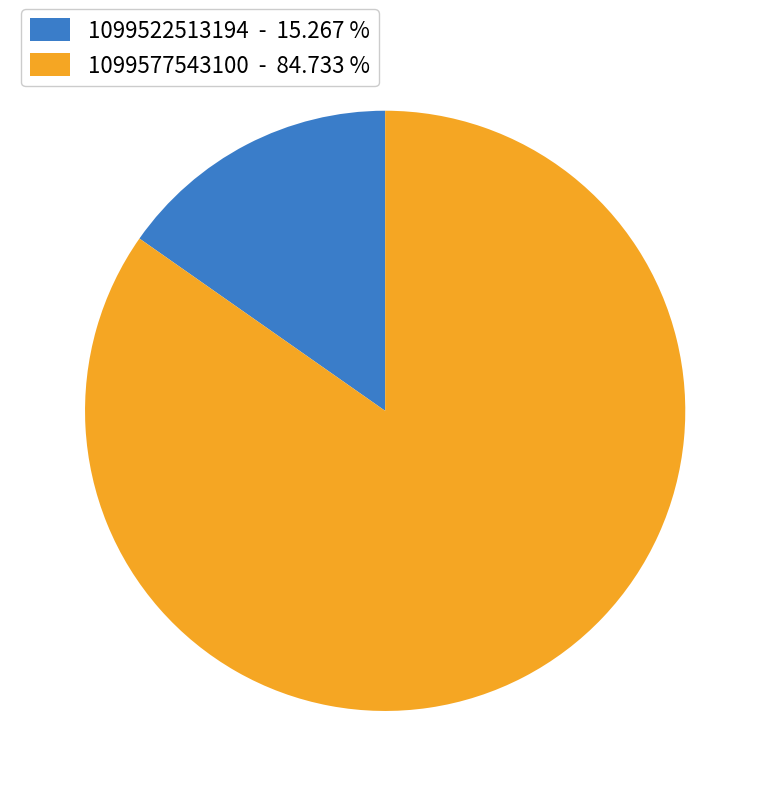

What is the majority slice?

1099577543100